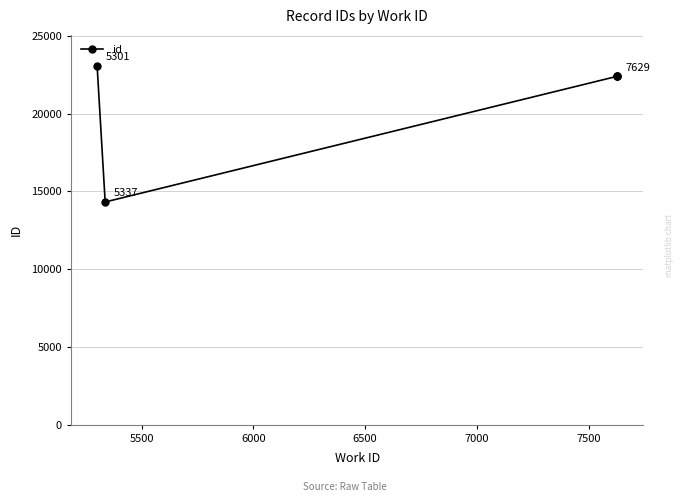

Approximately how many times larger is the value at 5500 compared to 6500?

0.6